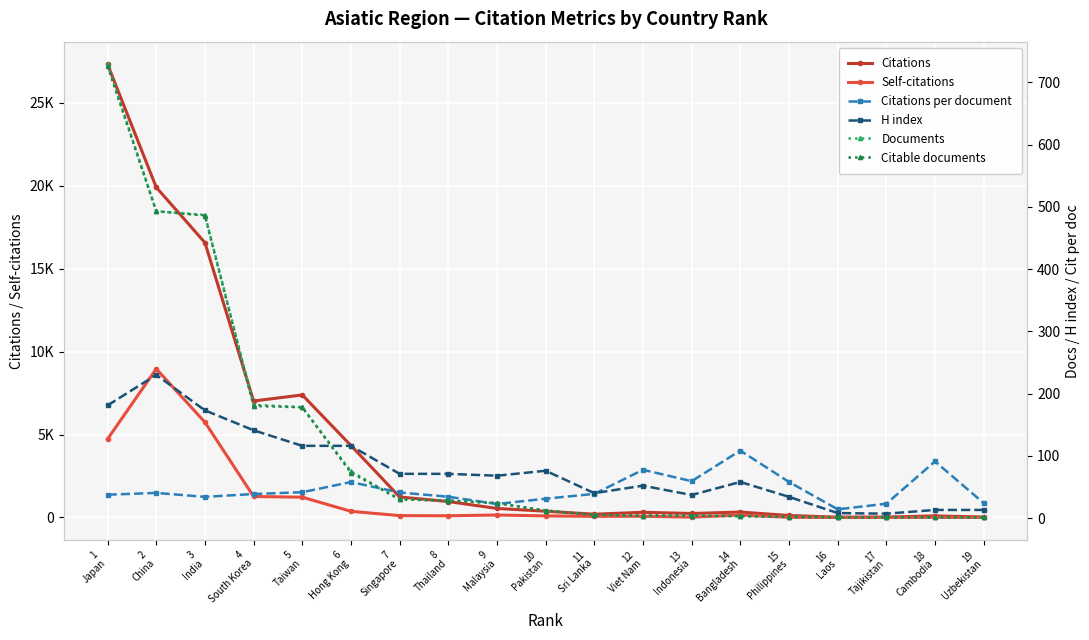

At which category is the sum across all series the highest?

1
Japan